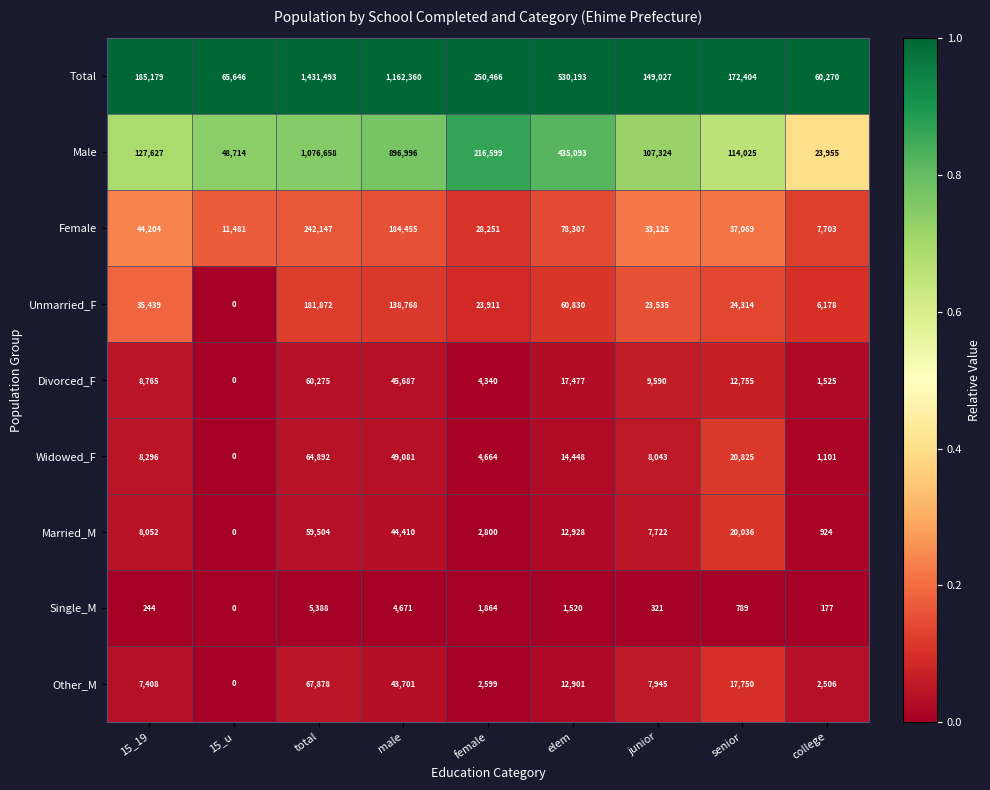

Which series has the largest range (max minus min)?

Total